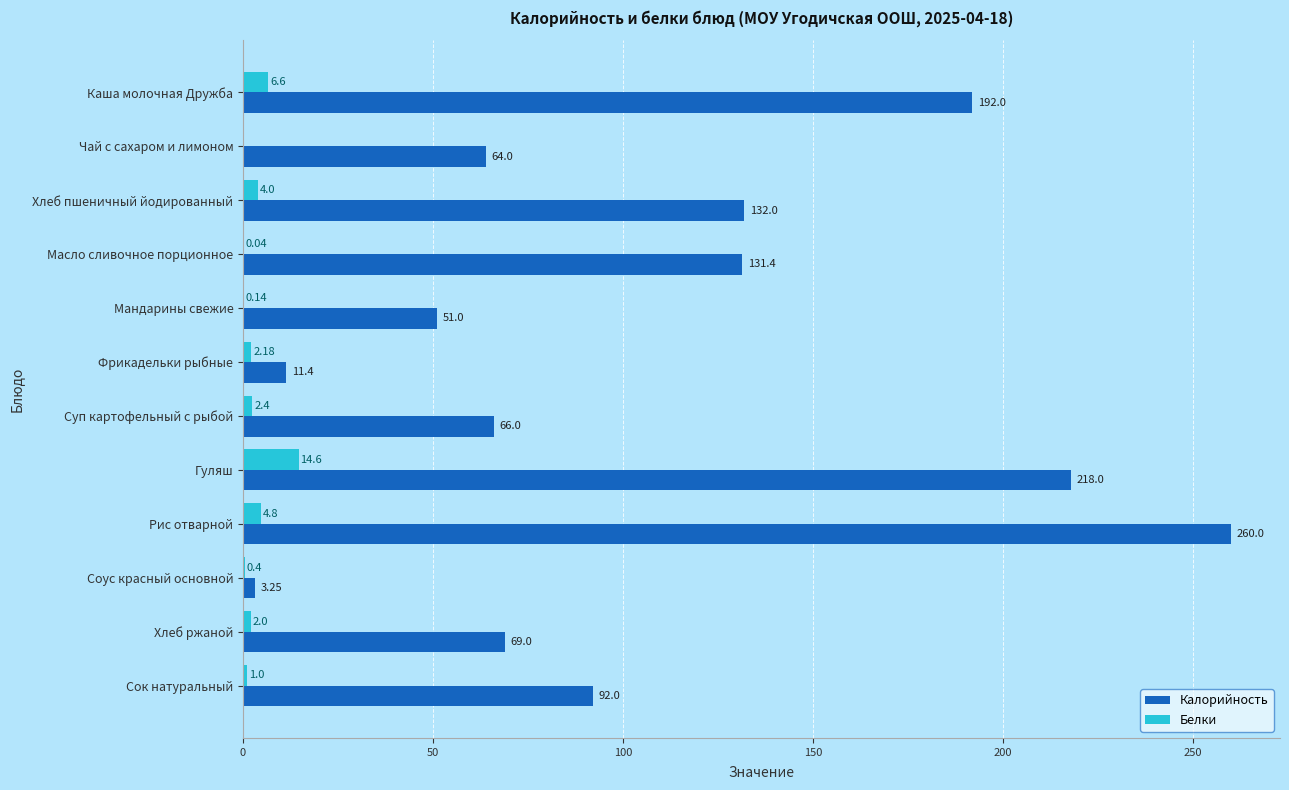

Is the value of Белки at Масло сливочное порционное greater than the value of Калорийность at Суп картофельный с рыбой?

No